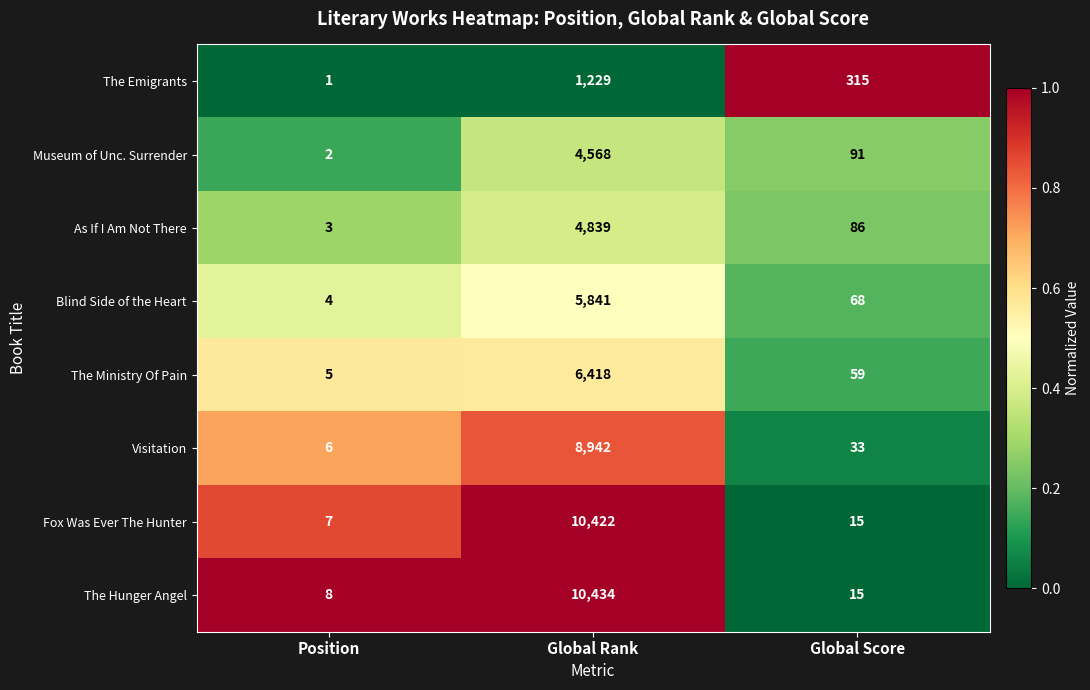

Reading left to right, what are all the values shown in this chart?

The Emigrants: Position=1	Global Rank=1229	Global Score=315
Museum of Unc. Surrender: Position=2	Global Rank=4568	Global Score=91
As If I Am Not There: Position=3	Global Rank=4839	Global Score=86
Blind Side of the Heart: Position=4	Global Rank=5841	Global Score=68
The Ministry Of Pain: Position=5	Global Rank=6418	Global Score=59
Visitation: Position=6	Global Rank=8942	Global Score=33
Fox Was Ever The Hunter: Position=7	Global Rank=10422	Global Score=15
The Hunger Angel: Position=8	Global Rank=10434	Global Score=15